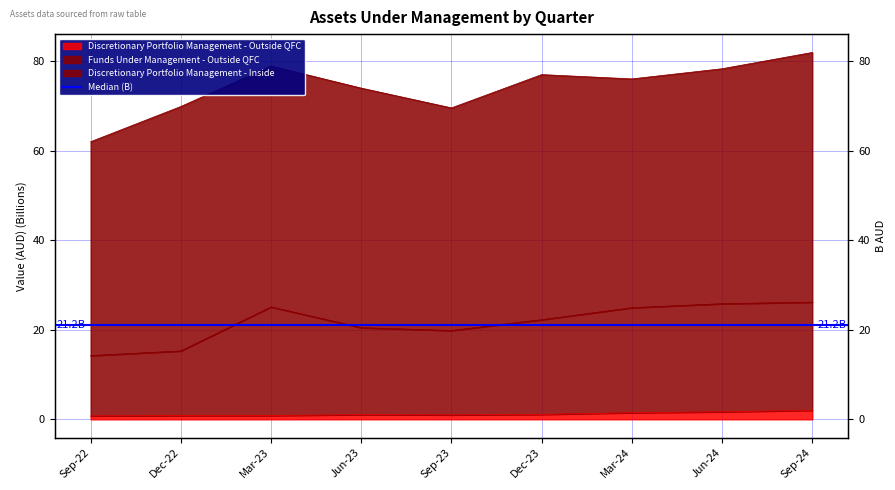

True or false: Discretionary Portfolio Management - Outside QFC and Funds Under Management - Outside QFC intersect in this chart.

False